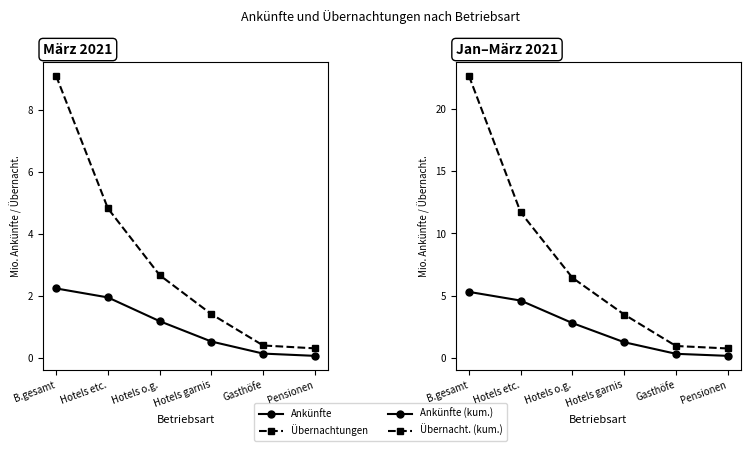

Reading left to right, list all the values displayed in this chart.

Ankünfte: 2.2	2.0	1.2	0.5	0.1	0.1
Übernachtungen: 9.1	4.8	2.7	1.4	0.4	0.3
Ankünfte (kum.): 5.3	4.6	2.8	1.3	0.3	0.2
Übernacht. (kum.): 22.6	11.7	6.4	3.5	1.0	0.8